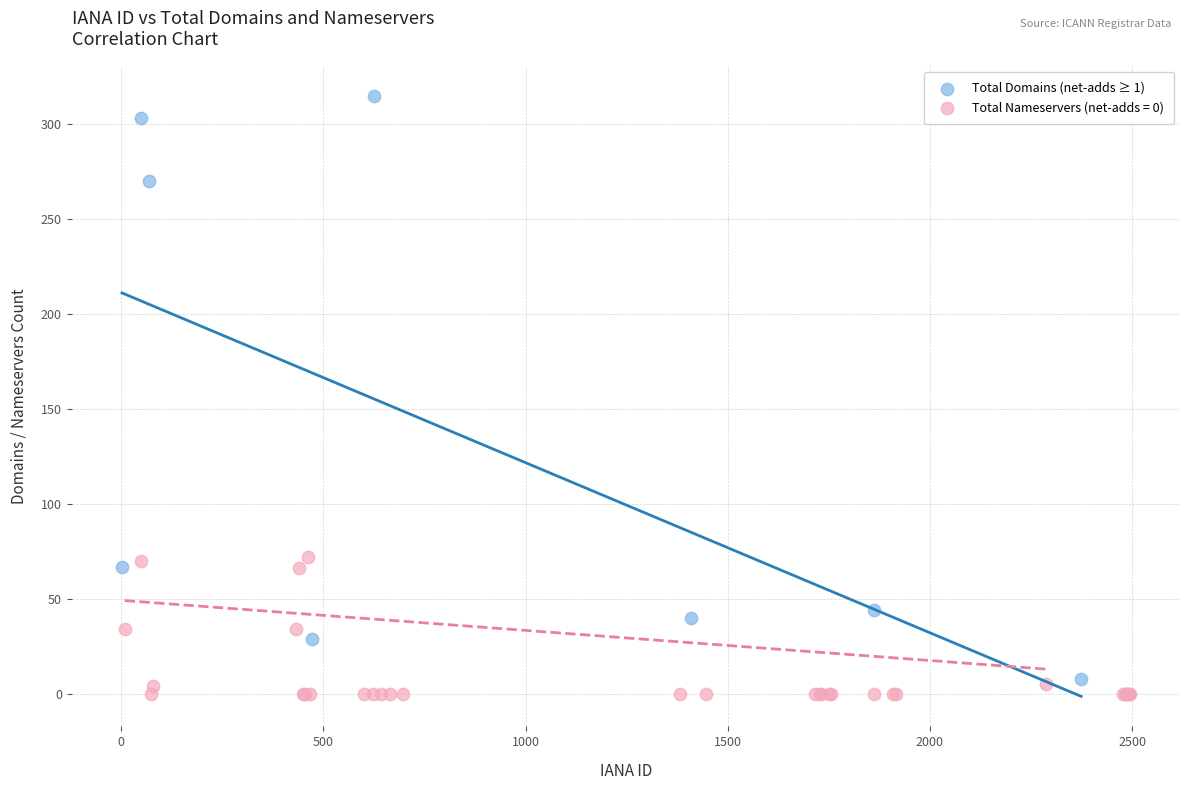

Which series has the largest Y range (max minus min)?

Total Domains (net-adds ≥ 1)